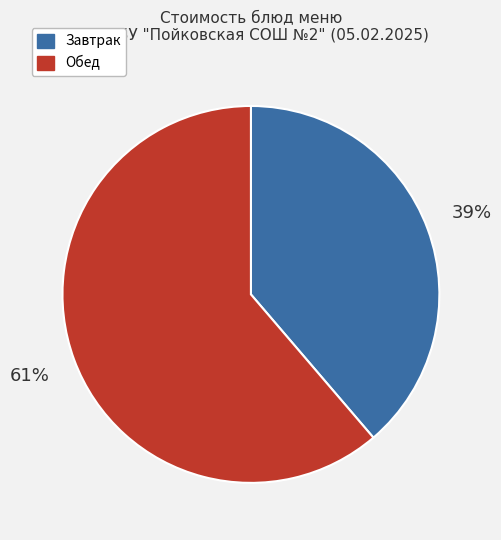

To the nearest percent, what is the average slice percentage?

50%